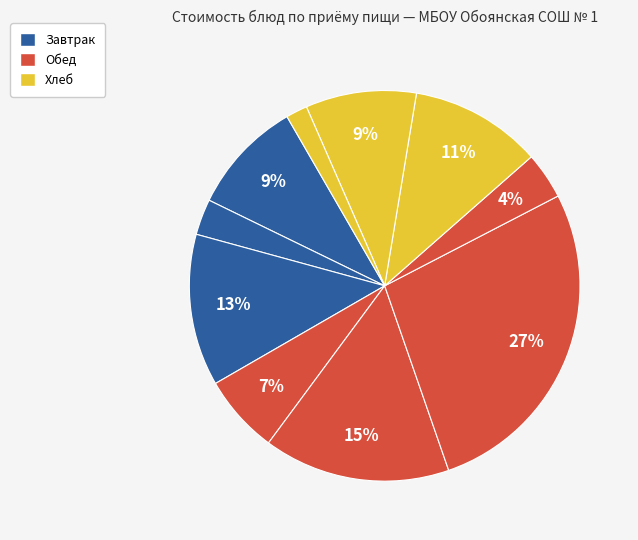

To the nearest percent, what is the difference between the largest and smallest slice percentages?

26%